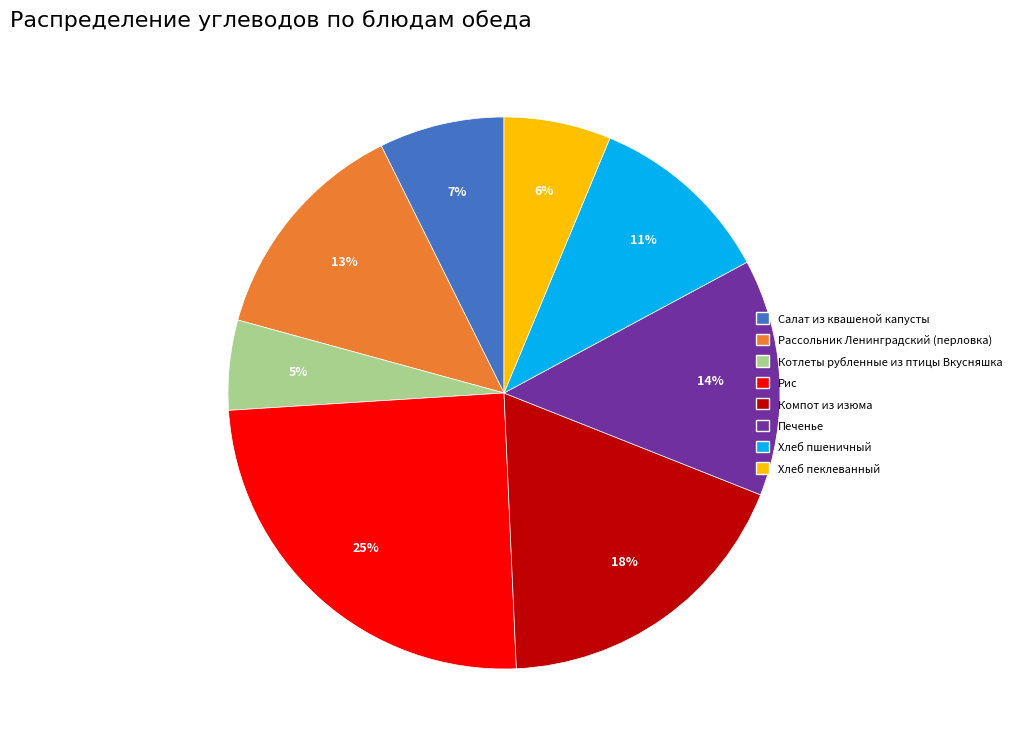

Which has a higher value, Хлеб пеклеванный or Салат из квашеной капусты?

Салат из квашеной капусты